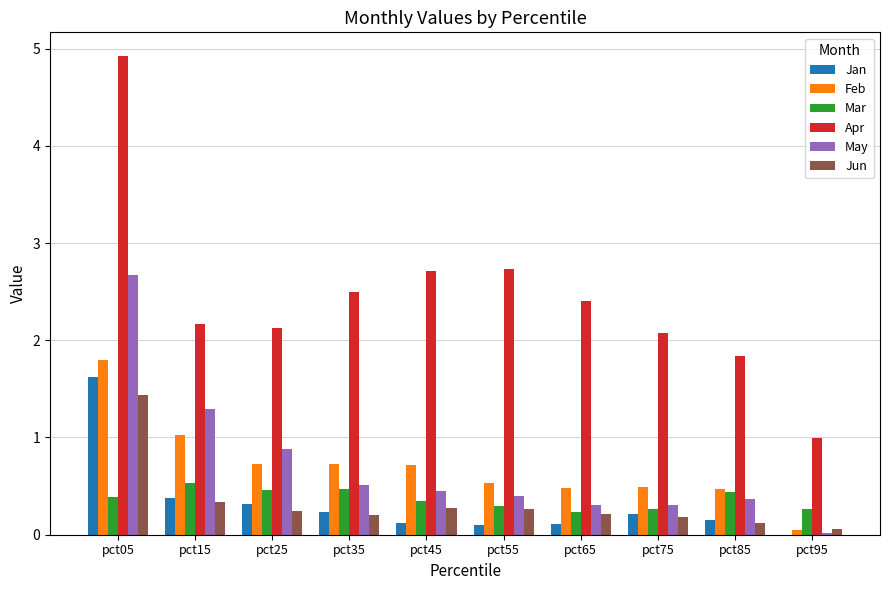

Are the bars grouped side by side (vs. stacked)?

Yes